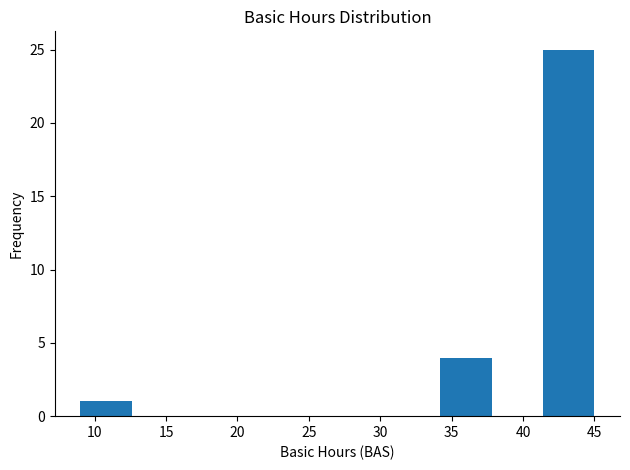

Reading left to right, list every bar in this chart as the range it spans on the x-axis followed by its height. Neither the bar edges nor the heights are printed on the chart, so give them approximately, as read against the axes.

9.0 to 12.6: 1
12.6 to 16.2: 0
16.2 to 19.8: 0
19.8 to 23.4: 0
23.4 to 27.0: 0
27.0 to 30.6: 0
30.6 to 34.2: 0
34.2 to 37.8: 4
37.8 to 41.4: 0
41.4 to 45.0: 25